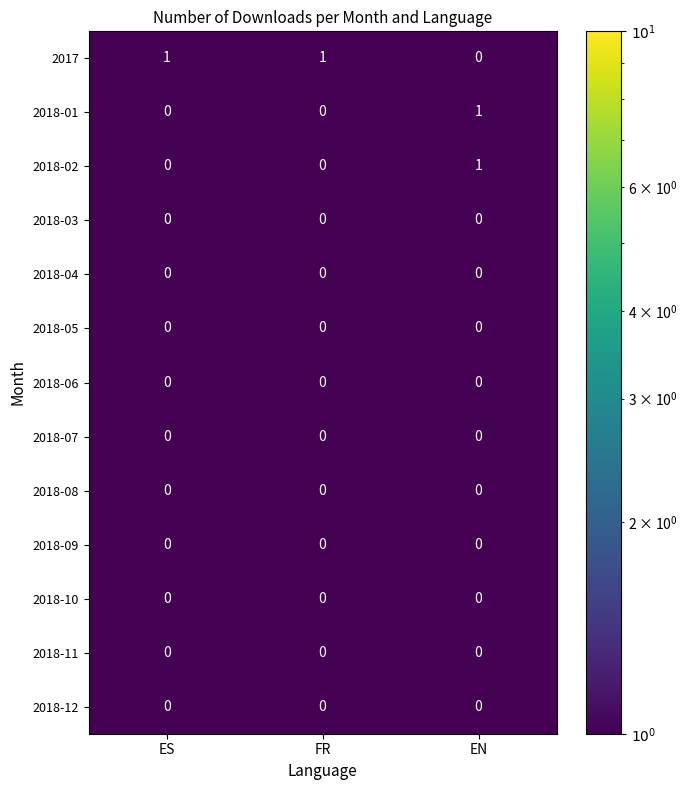

At which category is the sum across all series the highest?

EN